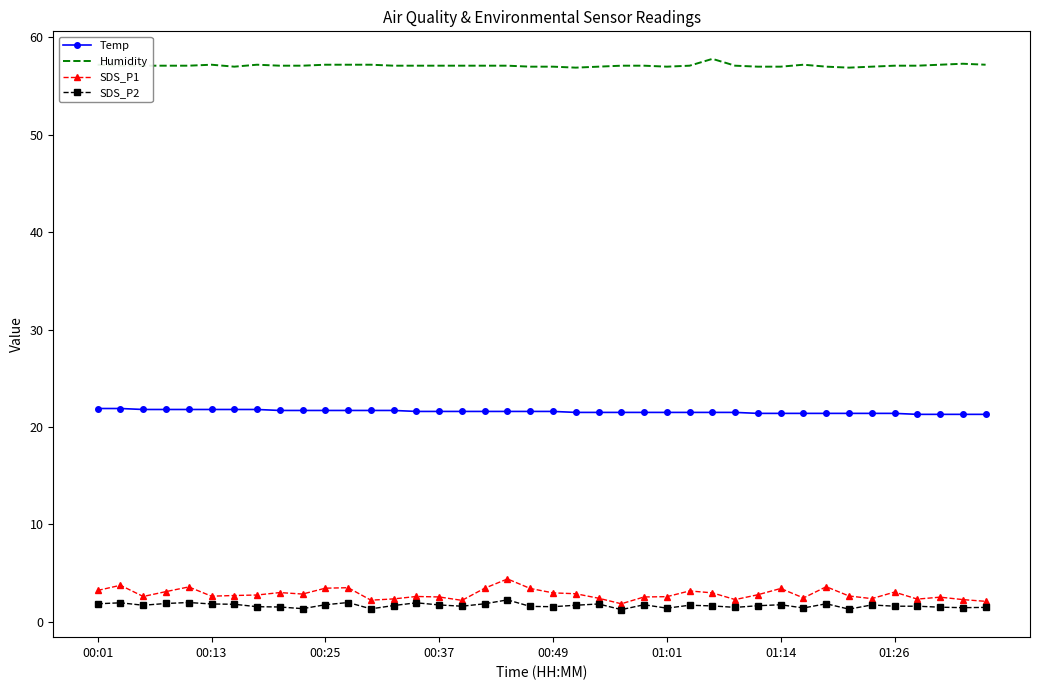

True or false: Humidity and Temp intersect in this chart.

False